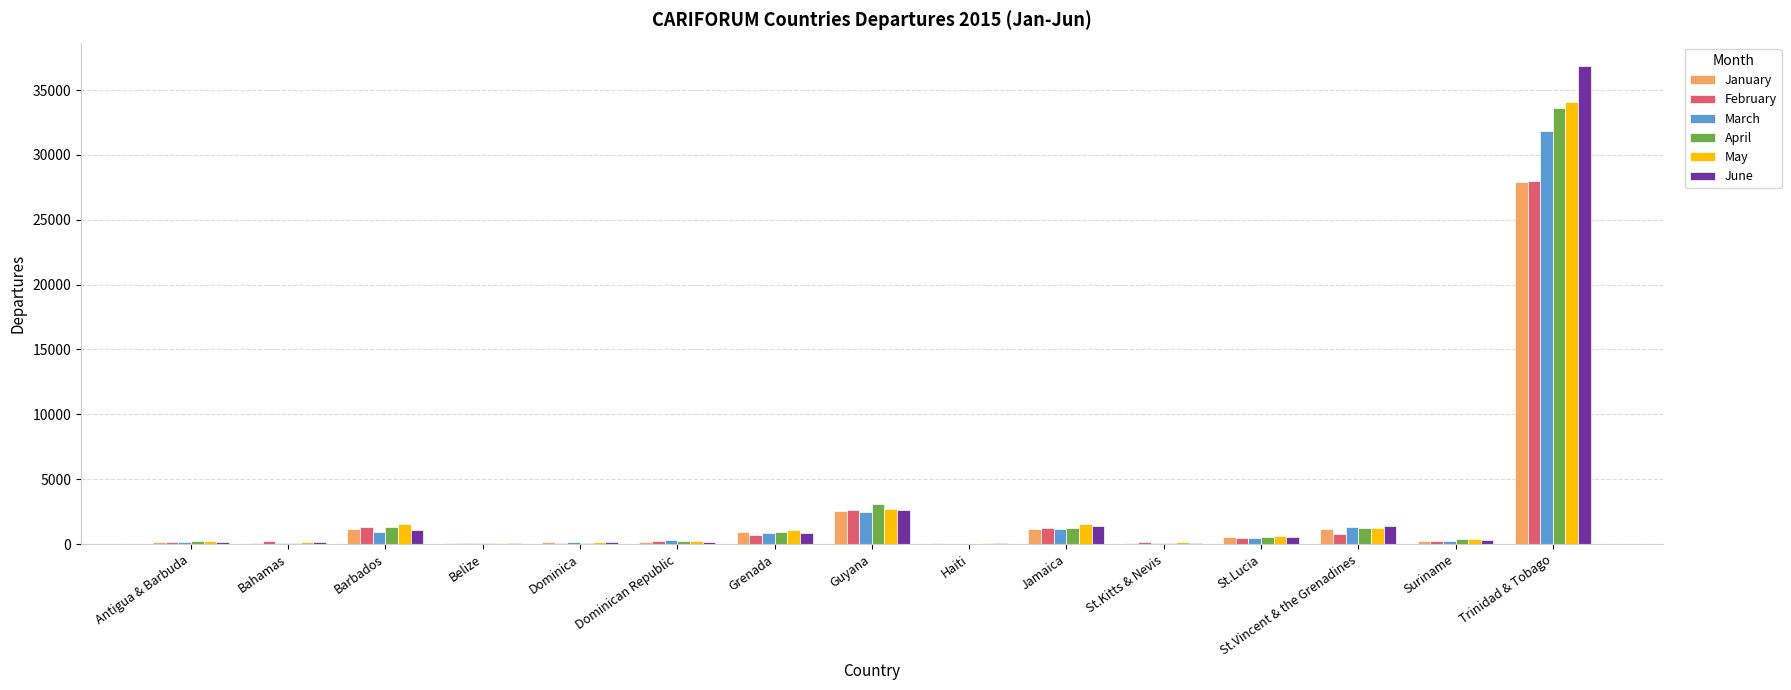

At which label does May reach its peak?

Trinidad & Tobago